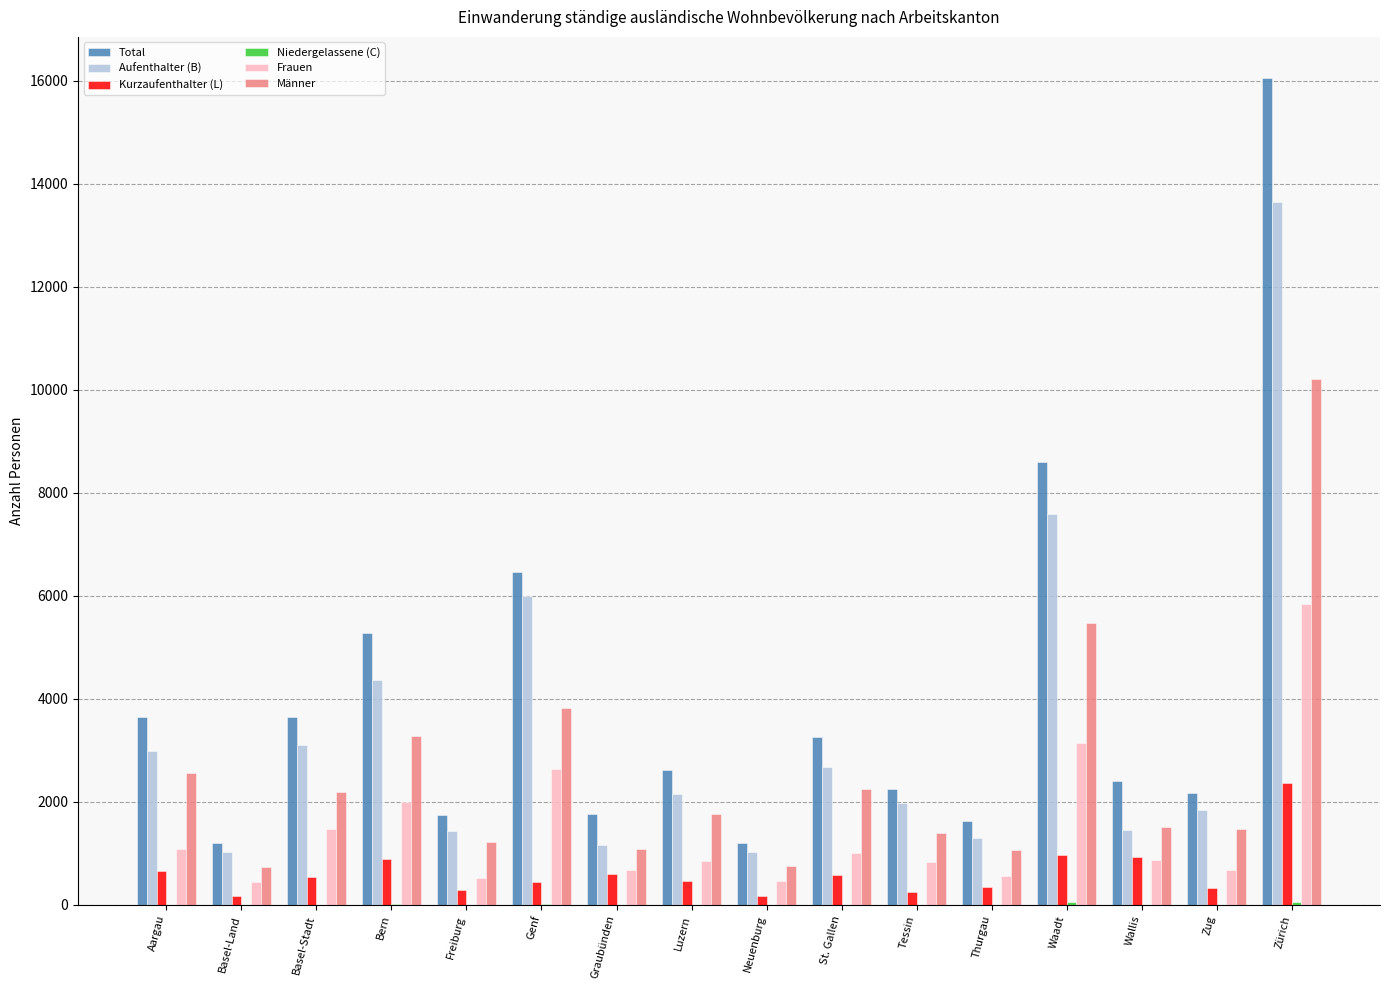

Where is Aufenthalter (B) nearest to the value 7329?

Waadt